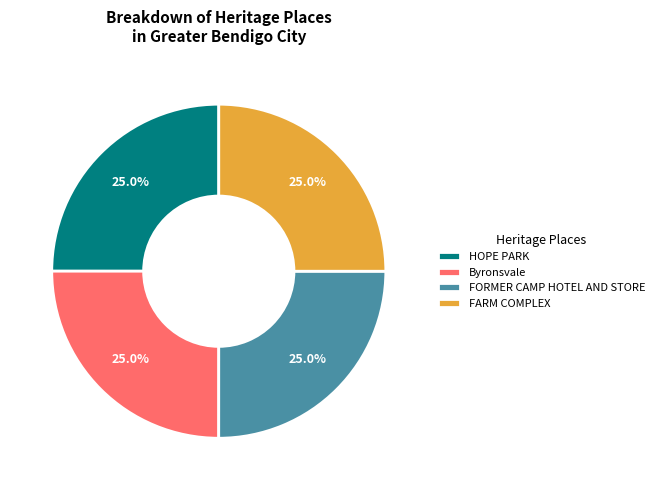

What percentage do HOPE PARK and FARM COMPLEX together represent?

50.0%